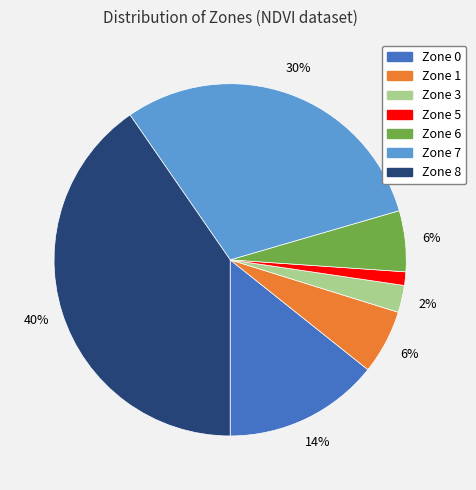

The Zone 7 slice represents 30% of the pie. True or false?

True